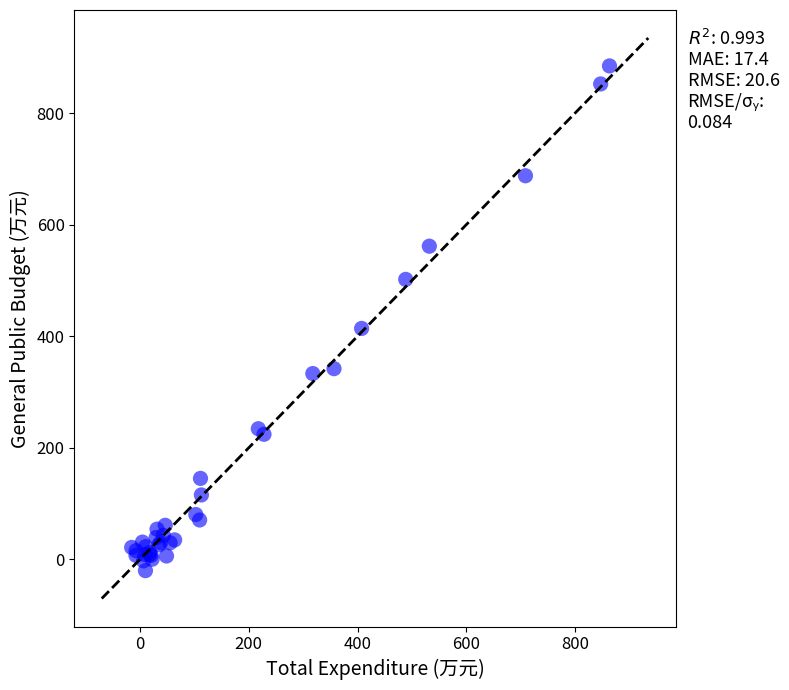

What Y value in the scatter plot is closest to 432?

414.0